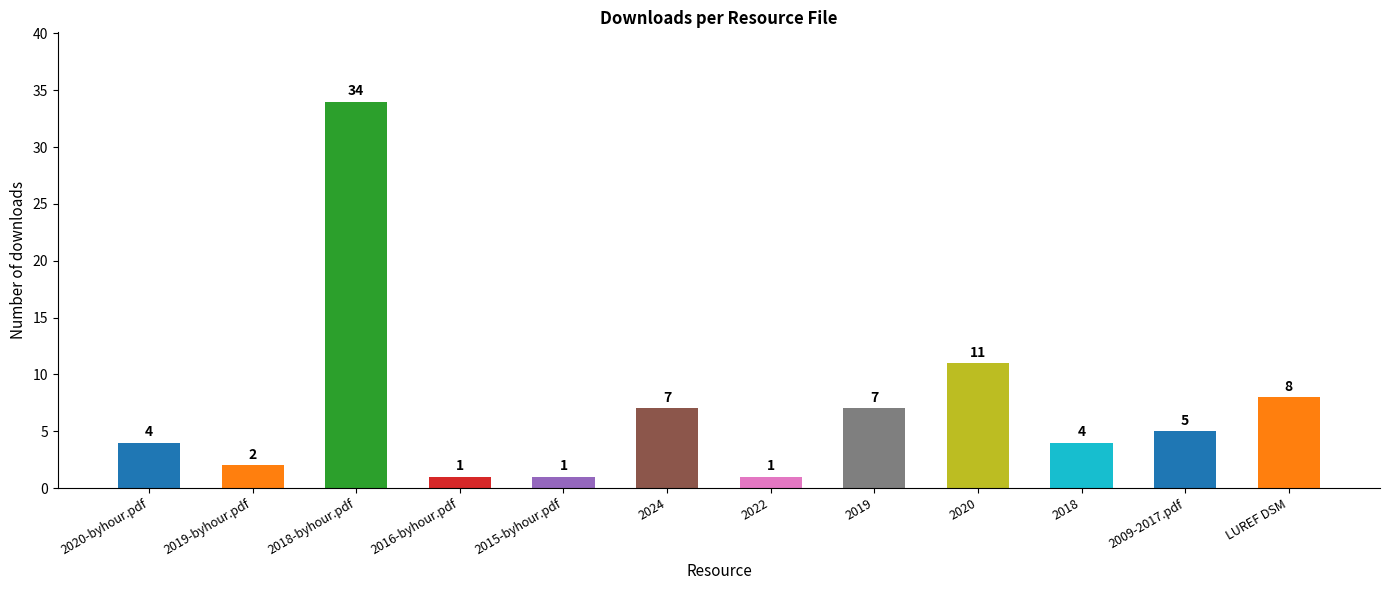

How many series are shown in this chart?

1